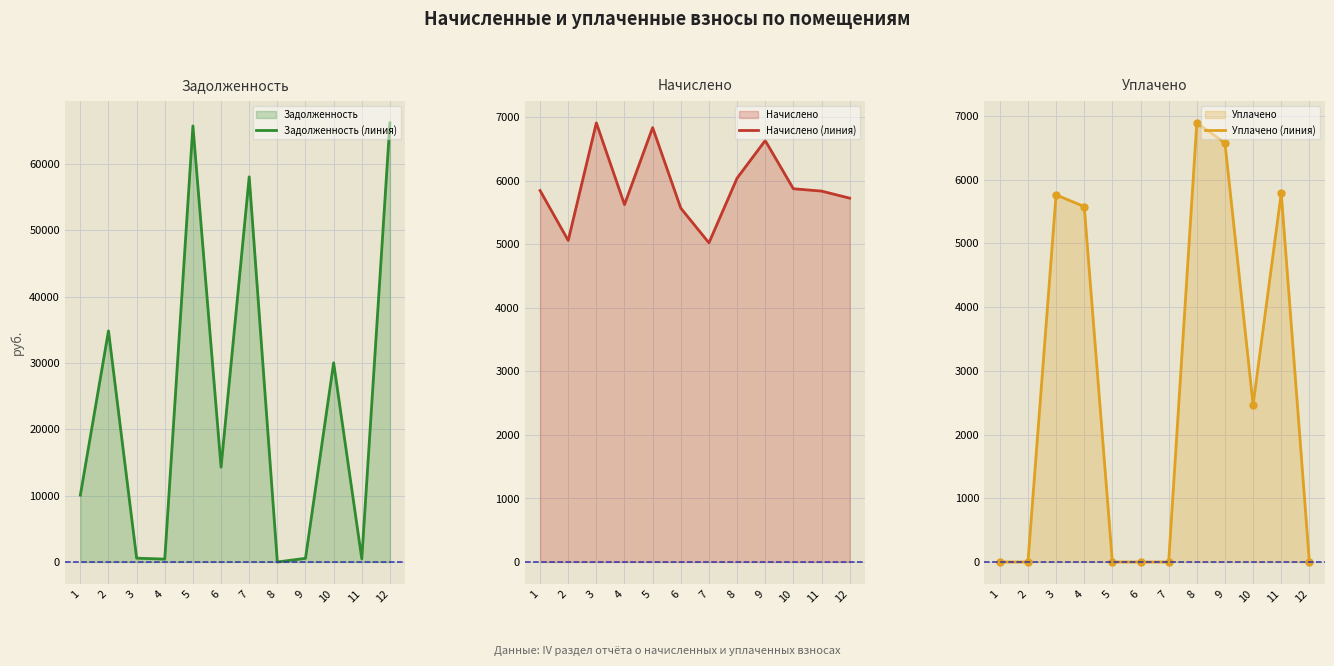

Reading left to right, what are all the values shown in this chart?

Задолженность (line): 10076.1	34827.5	575.9	437.5	65710.1	14290.3	58042.8	0.0	552.8	30021.6	486.5	66166.4
Начислено (line): 5847.2	5060.9	6911.3	5625.2	6837.2	5569.7	5023.8	6041.5	6633.7	5875.1	5838.0	5727.0
Уплачено (line): 0.0	0.0	5759.4	5575.4	0.0	0.0	0.0	6887.8	6574.9	2466.2	5786.3	0.0